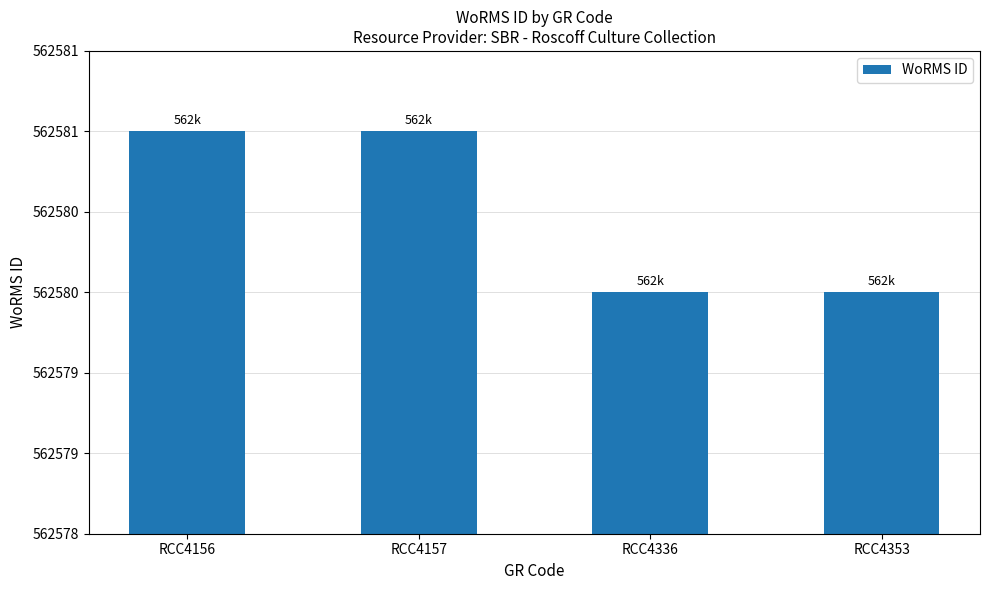

True or false: the data shows 562580 at RCC4336.

True